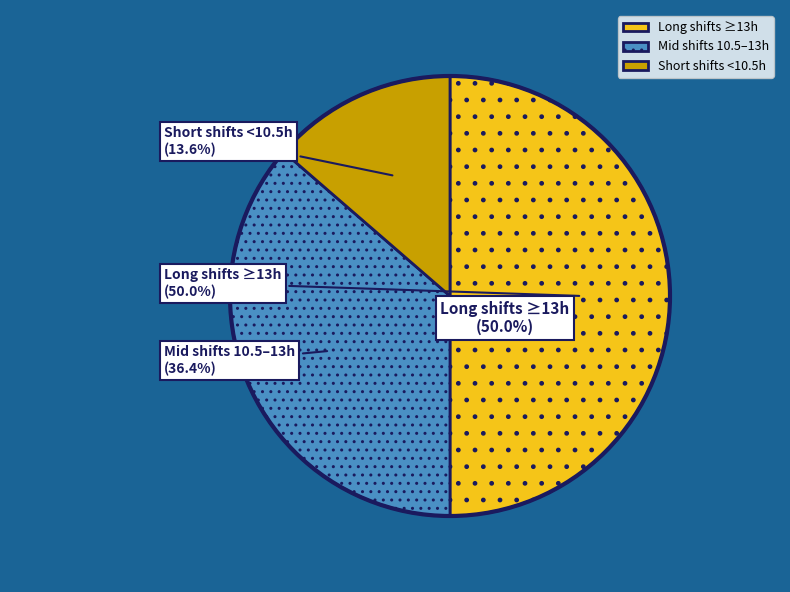

Does any single category account for the majority?

No